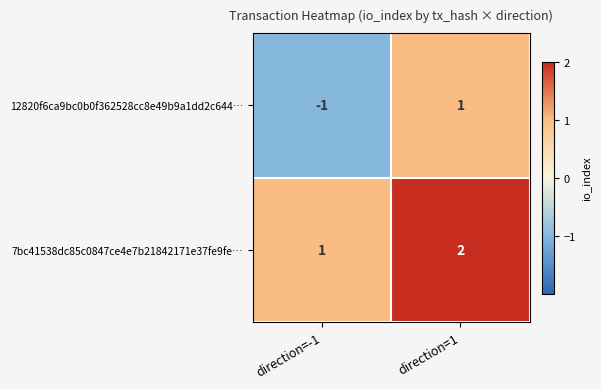

At which category is the sum across all series the highest?

direction=1